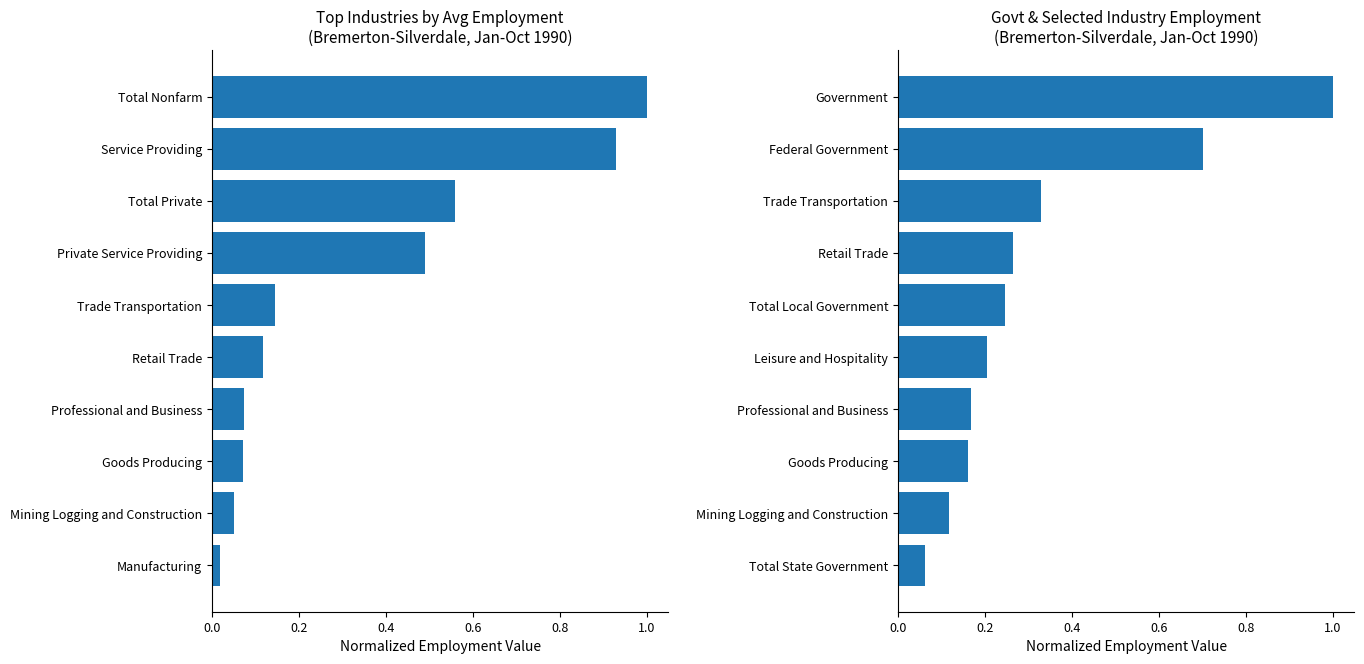

Count the number of categories in the chart.

10